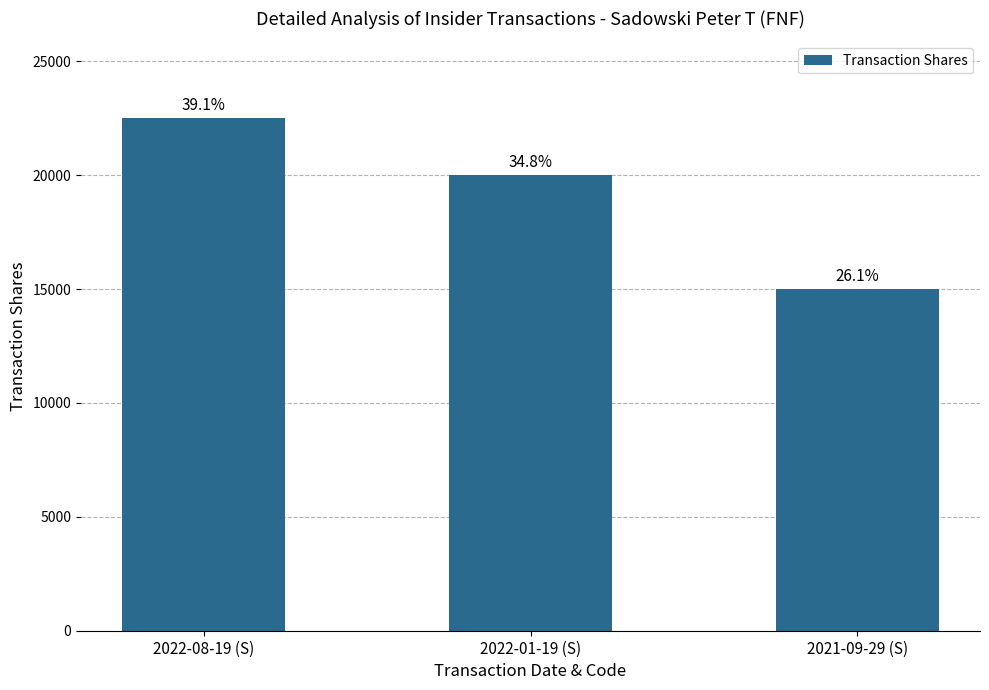

Does the chart contain any negative values?

No